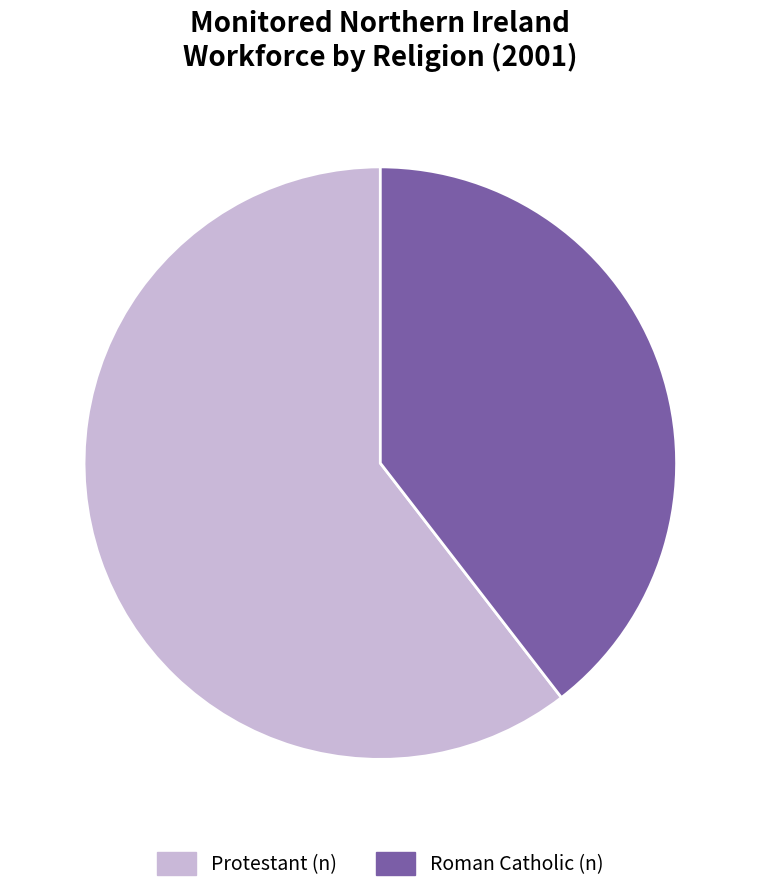

What is the ratio of the value at Protestant (n) to the value at Roman Catholic (n)?

1.5